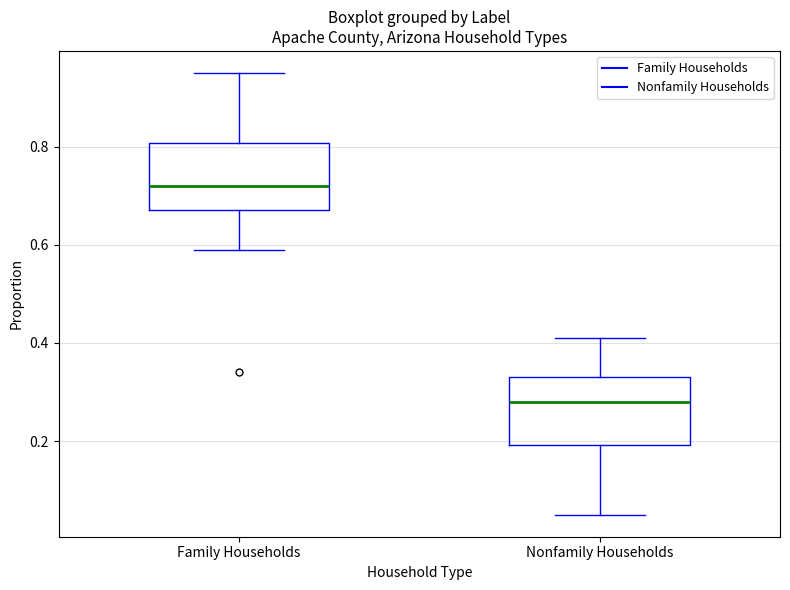

Reading left to right, transcribe this box plot: for each box, give where its median line is, the range the box spans, and where its two whiskers end, as read against the y-axis. The values are not printed on the chart, so give them approximately, as read against the axis.

Family Households: median 0.72, box 0.68 to 0.80, whiskers 0.60 to 0.96
Nonfamily Households: median 0.28, box 0.20 to 0.34, whiskers 0.06 to 0.42